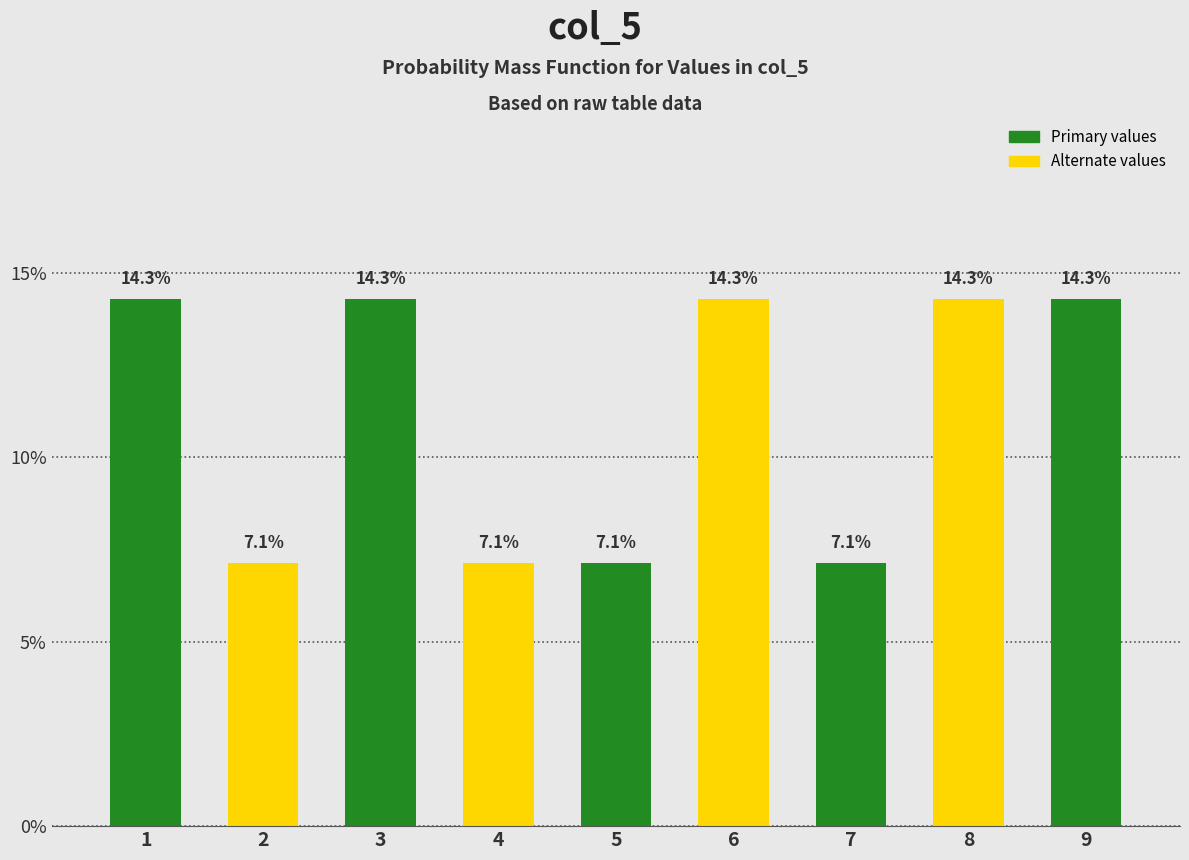

Reading left to right, list all the values displayed in this chart.

14.3	7.1	14.3	7.1	7.1	14.3	7.1	14.3	14.3